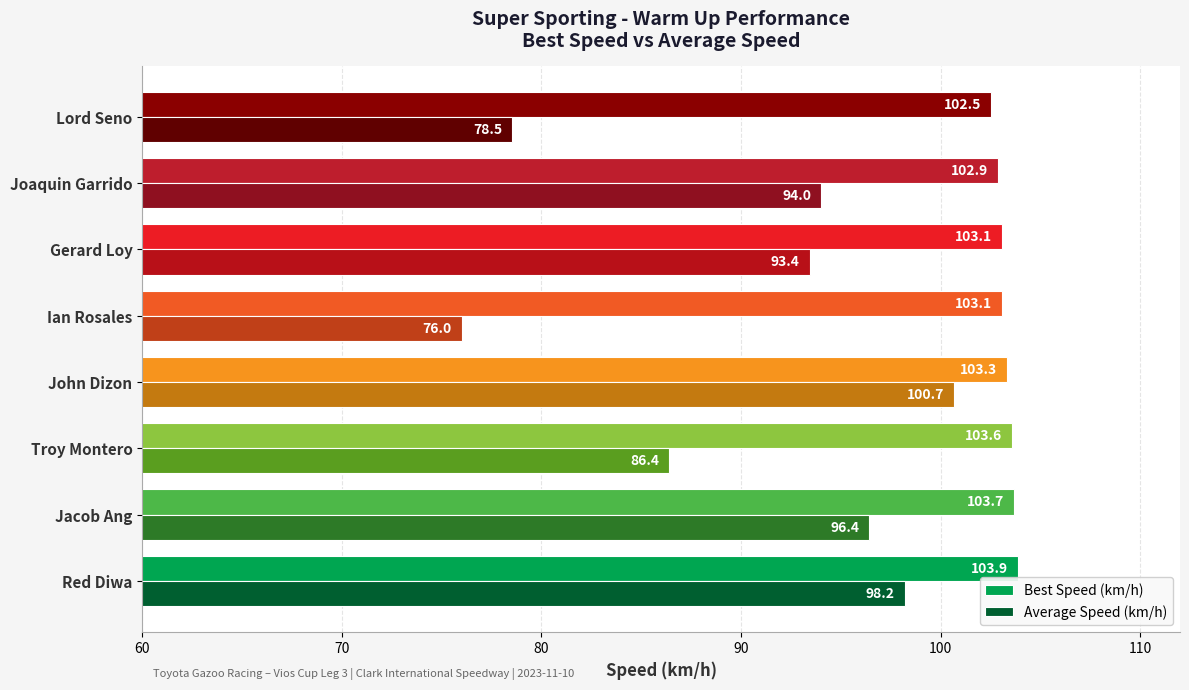

What is the spread (max minus min) of values at Lord Seno?

24.0